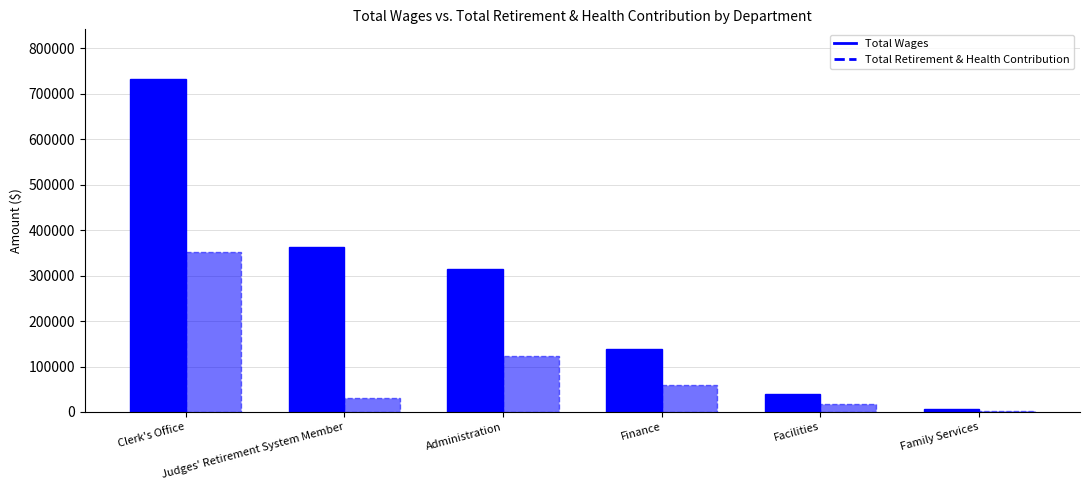

The Total Wages series shows 3844 at Family Services. True or false?

False